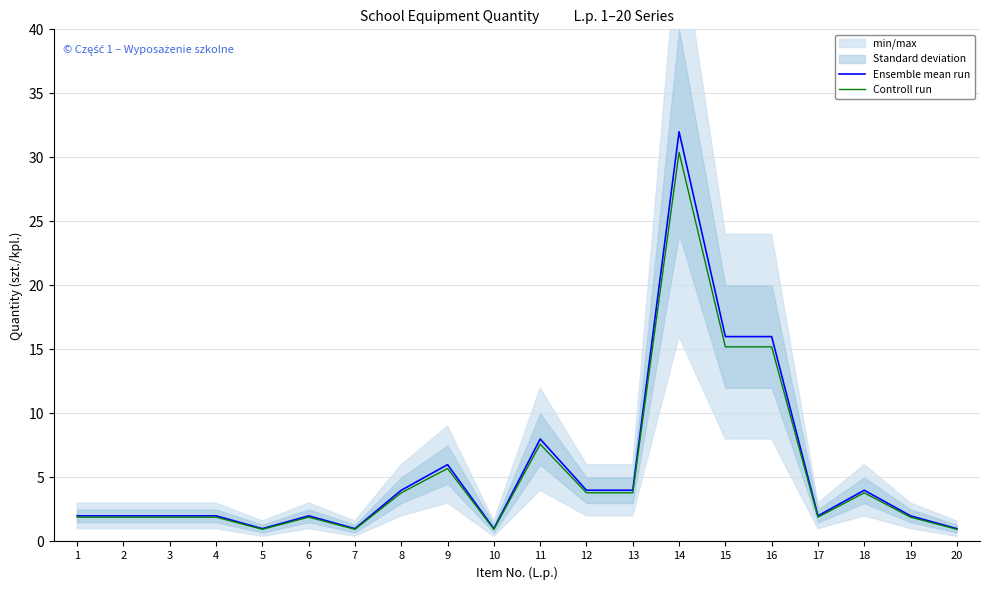

At which label does Controll run first exceed 1?

1